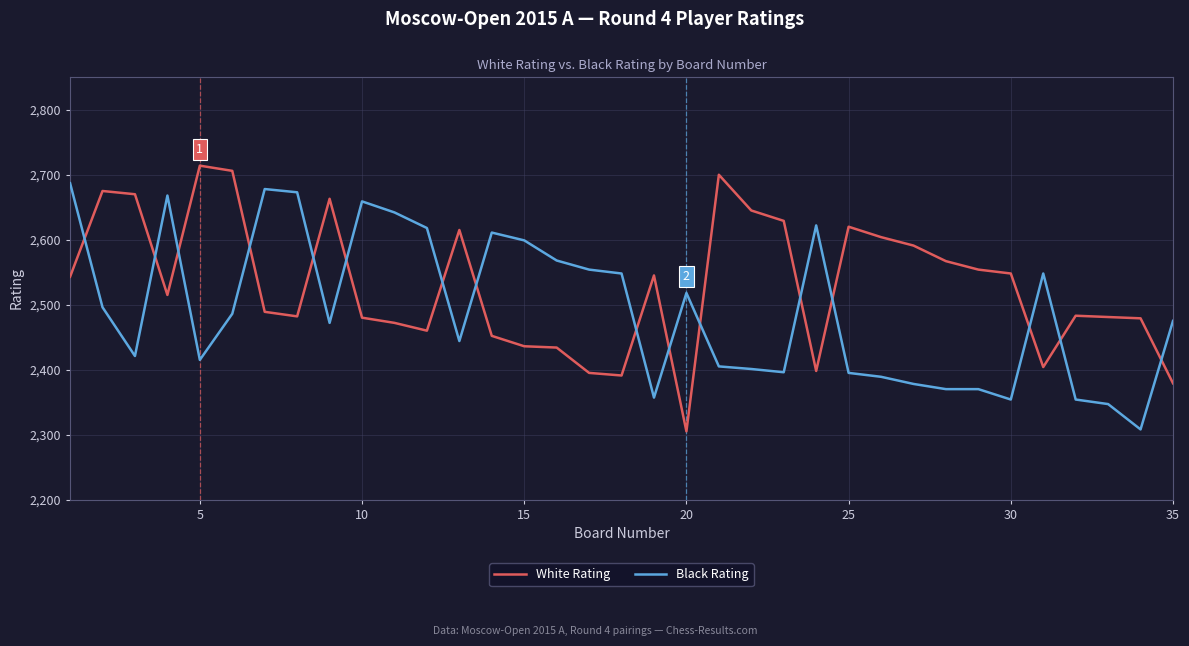

Rank the series by their average value, from highest to lowest.

White Rating, Black Rating